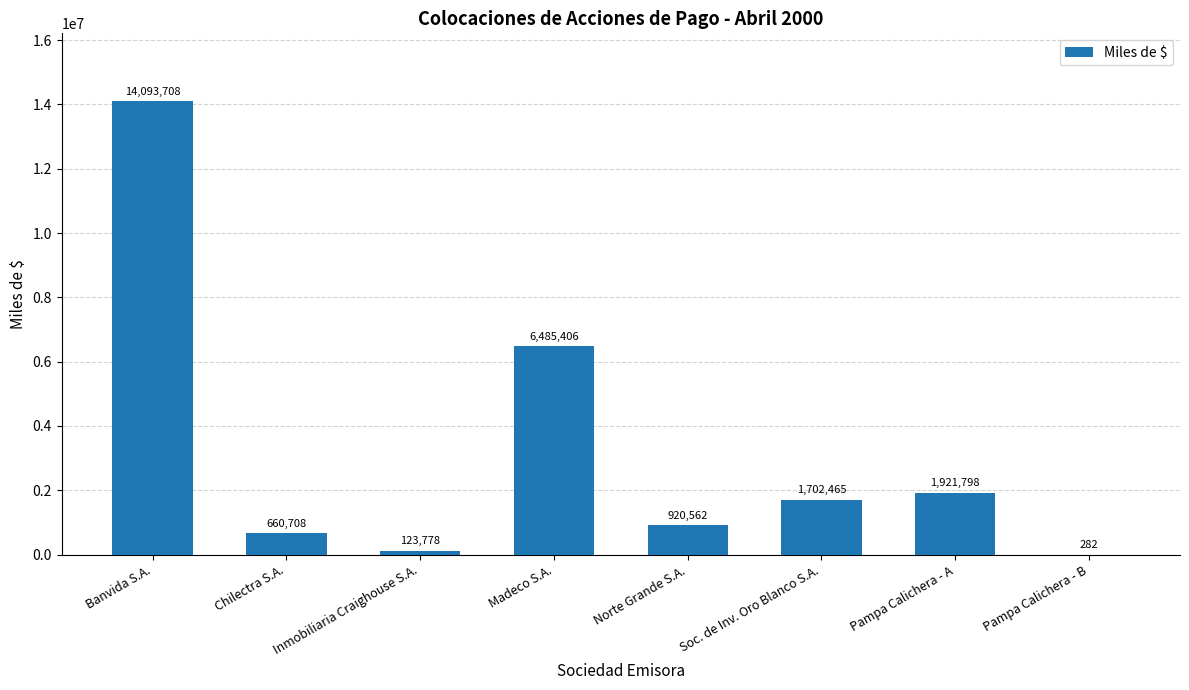

Between Banvida S.A. and Soc. de Inv. Oro Blanco S.A., which is larger?

Banvida S.A.